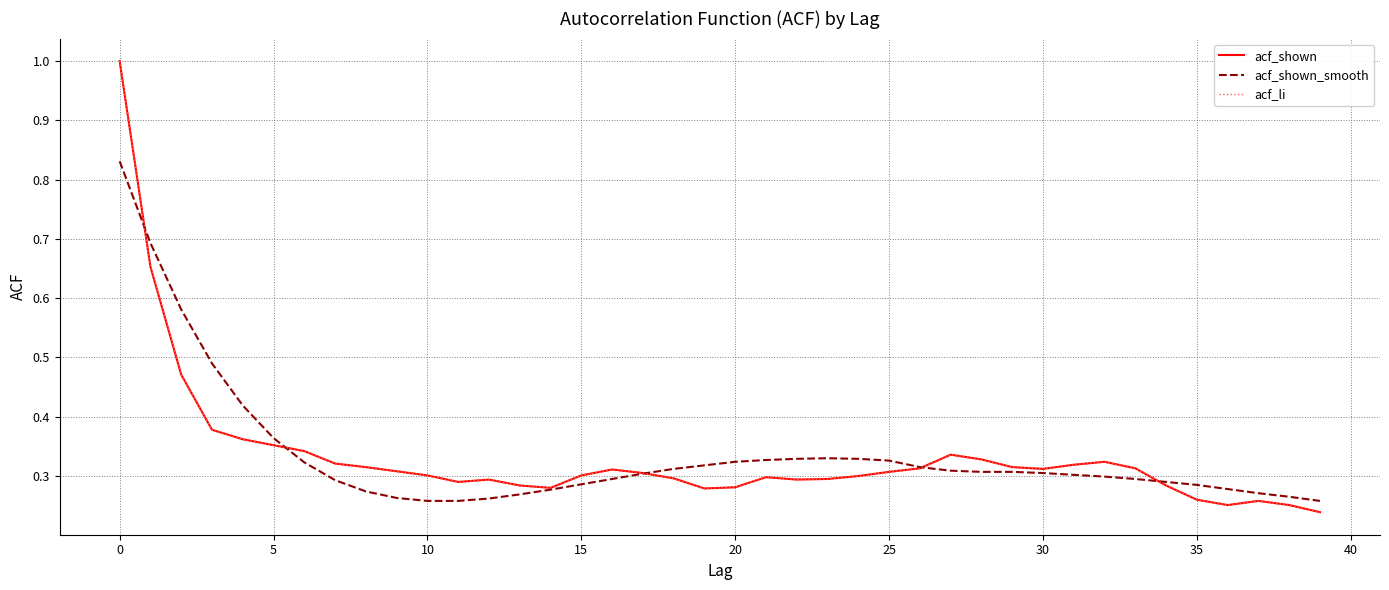

Is this an area chart (filled region under the line)?

No